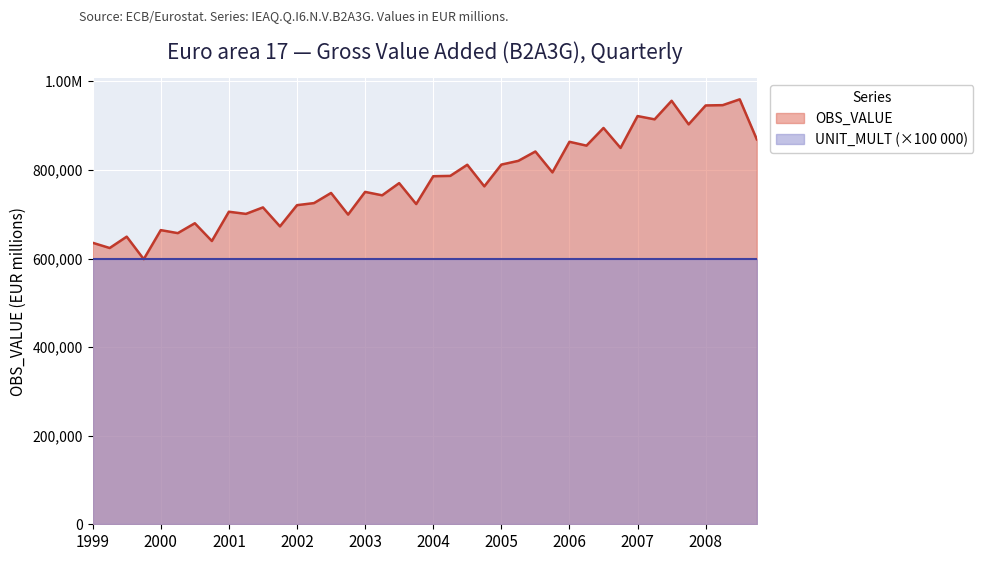

At which label does the data first exceed 770202?

2003-Q3